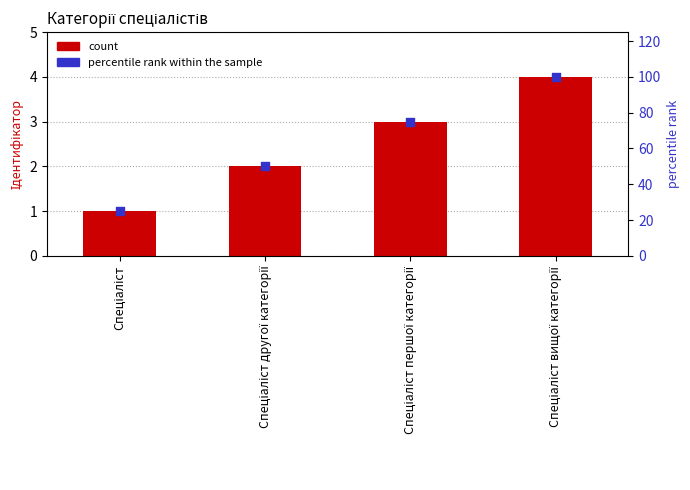

At how many categories does at least one series exceed 9?

4